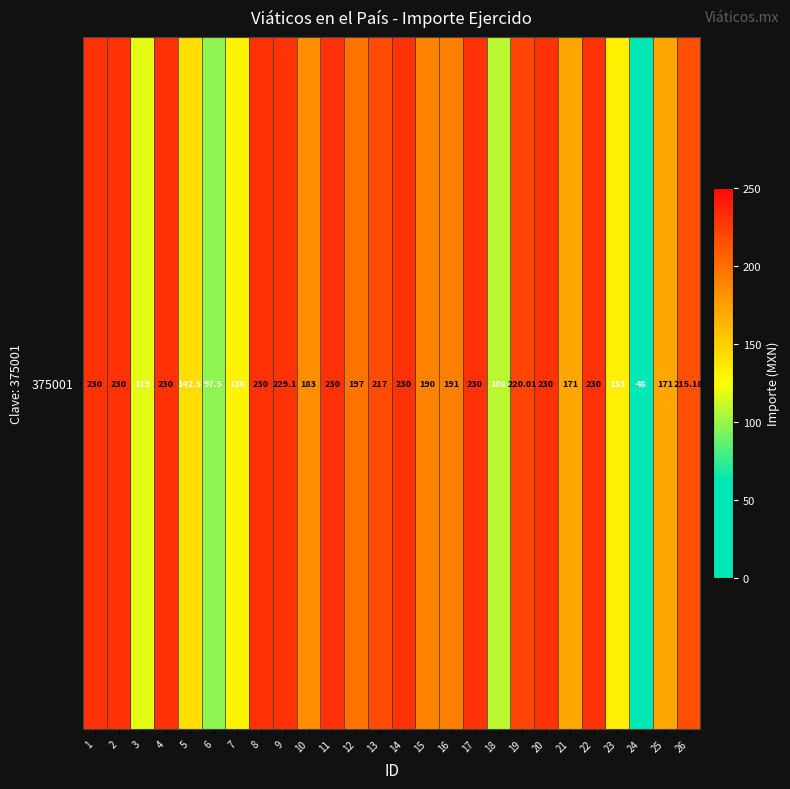

True or false: the data shows 215.2 at 26.

True